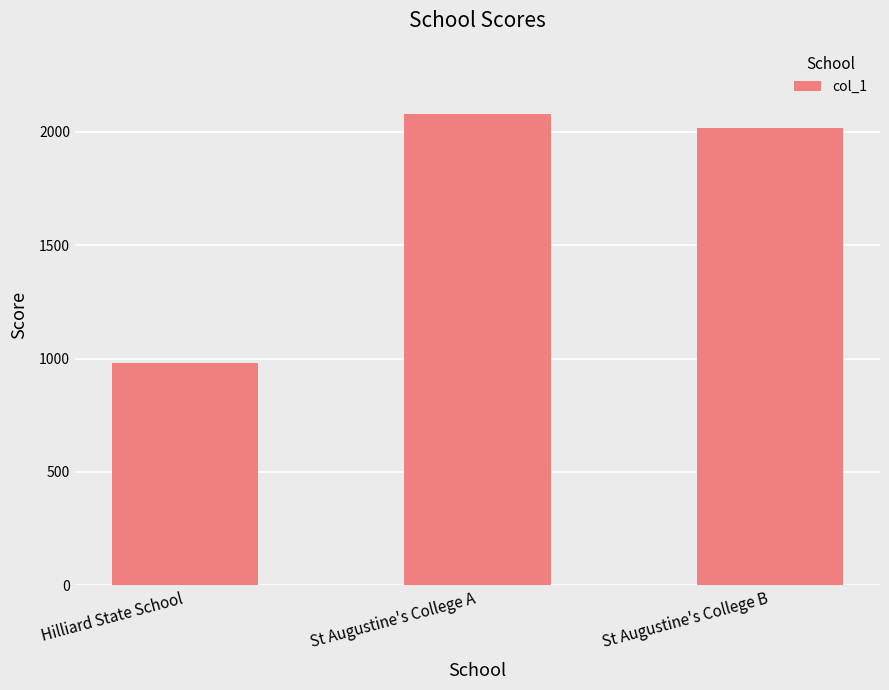

Approximately how many times larger is the value at Hilliard State School compared to St Augustine's College B?

0.5